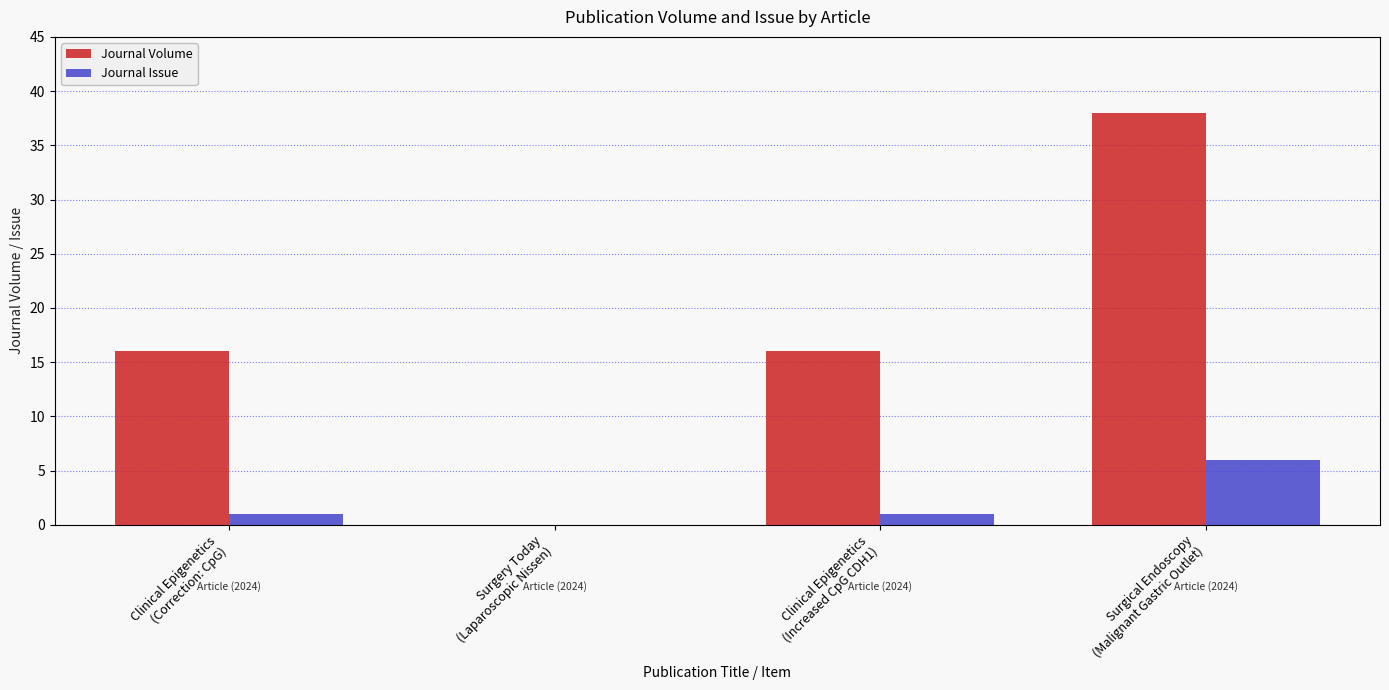

What is the sum of all Journal Volume values?

70